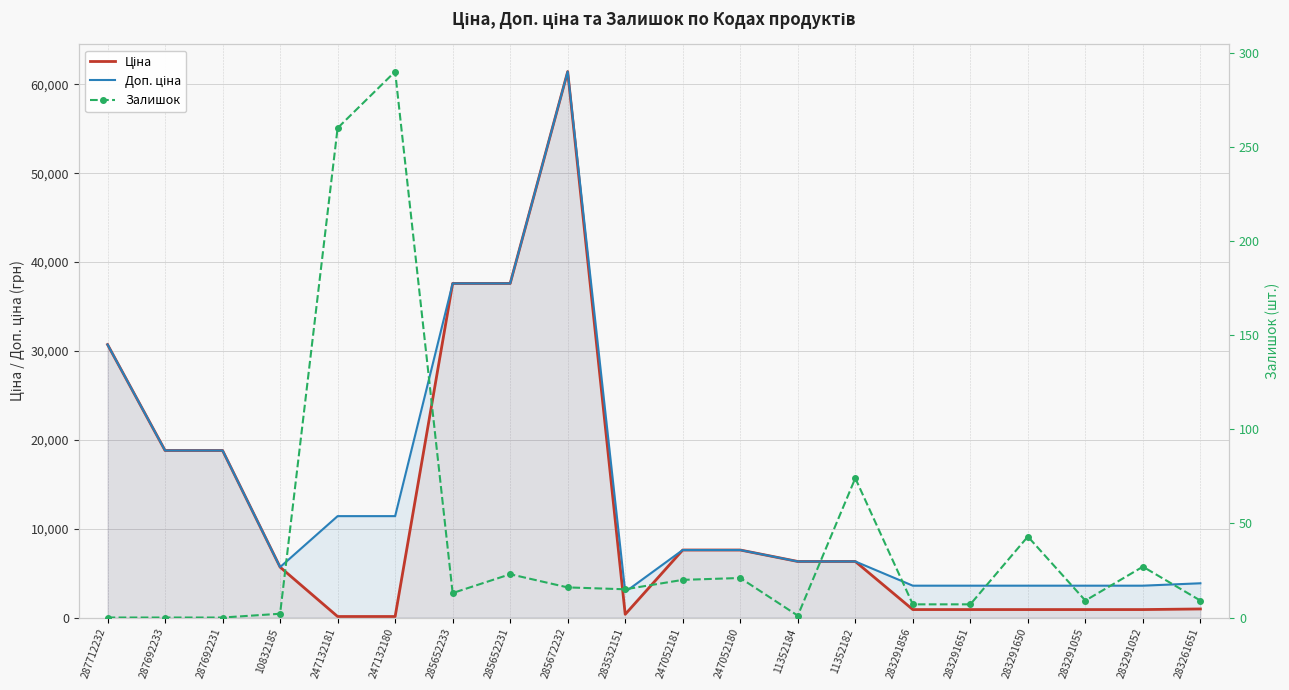

Which series has the largest total across all categories?

Доп. ціна